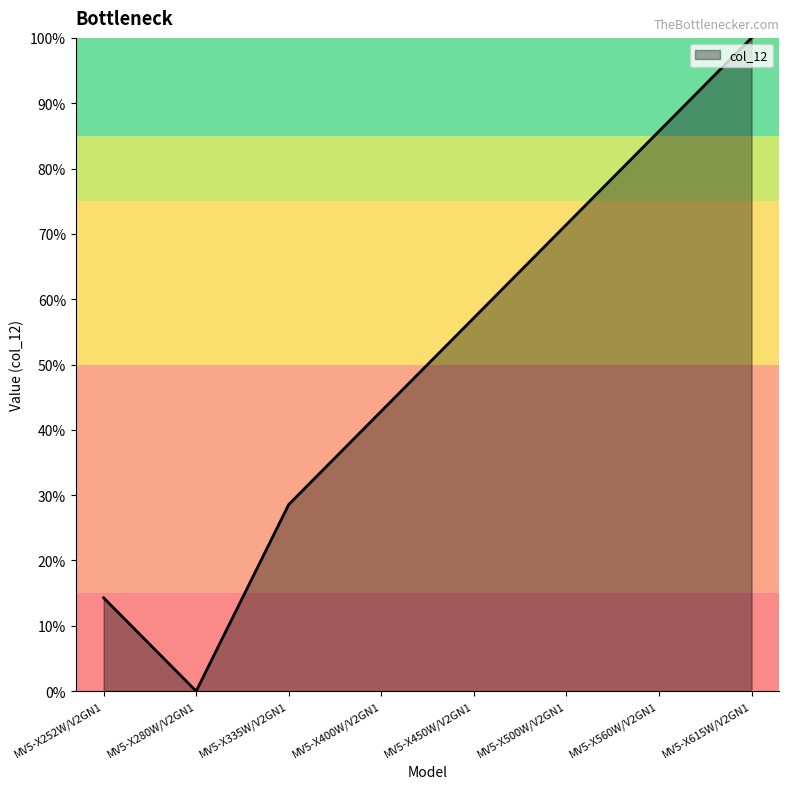

The chart shows a value of 0.3 at MV5-X400W/V2GN1. True or false?

False